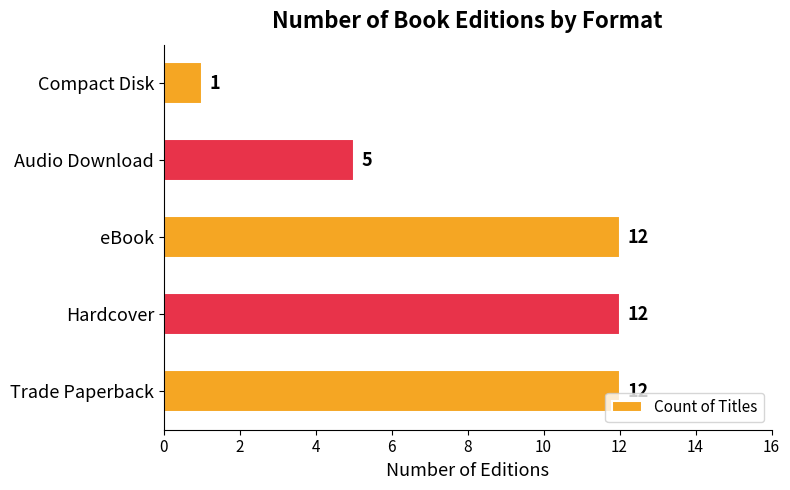

What is the change in value from eBook to Compact Disk?

-11